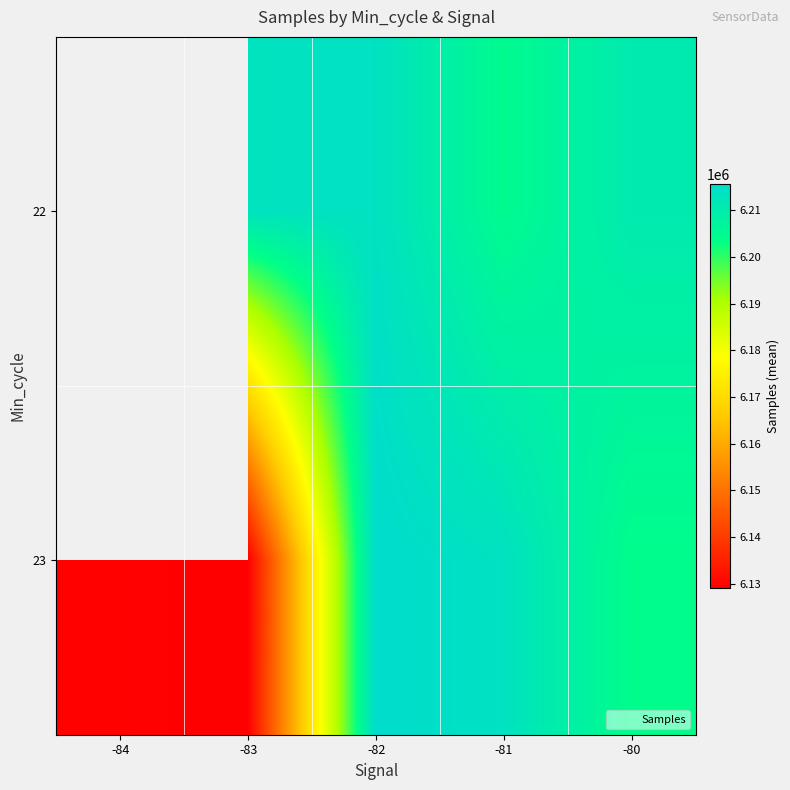

Rank the series by their average value, from lowest to highest.

22, 23